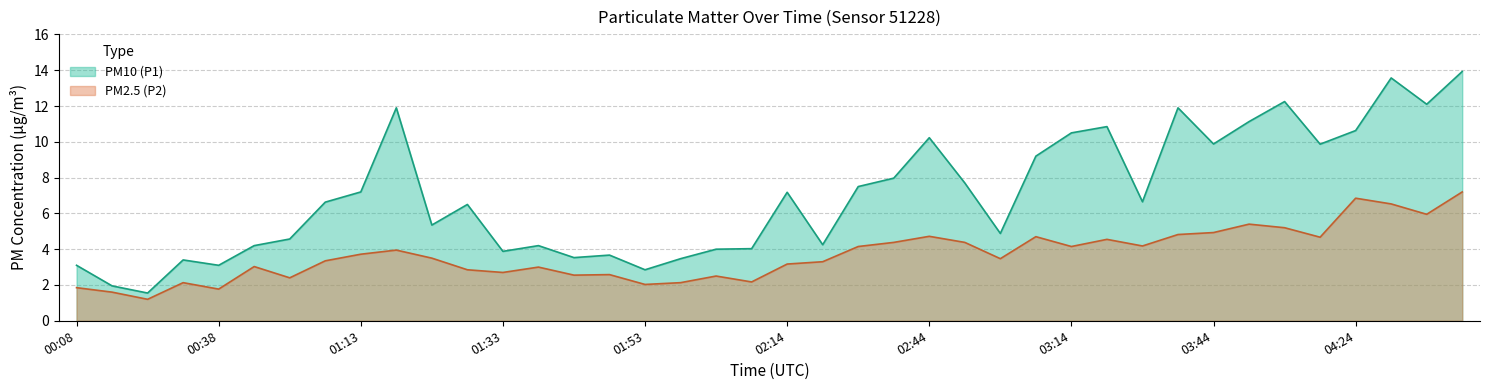

True or false: PM2.5 (P2) and PM10 (P1) cross at least once.

False